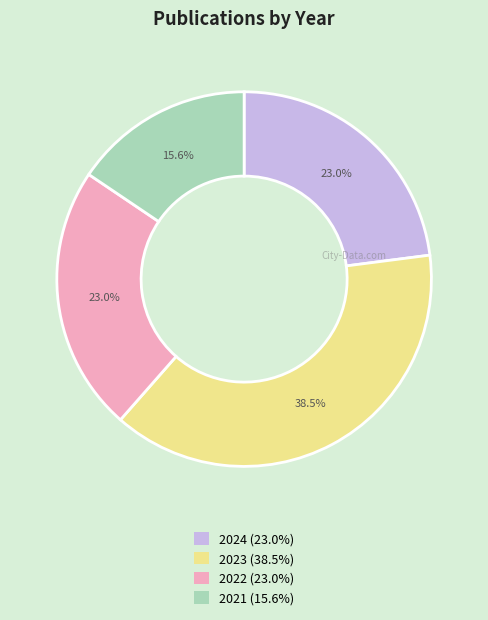

How many slices are in this pie chart?

4